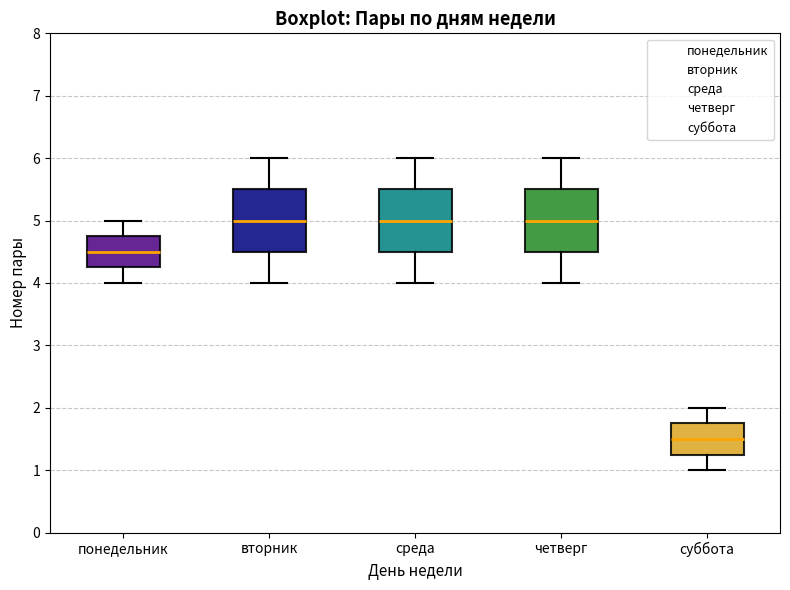

Which box's median line is the lowest?

суббота